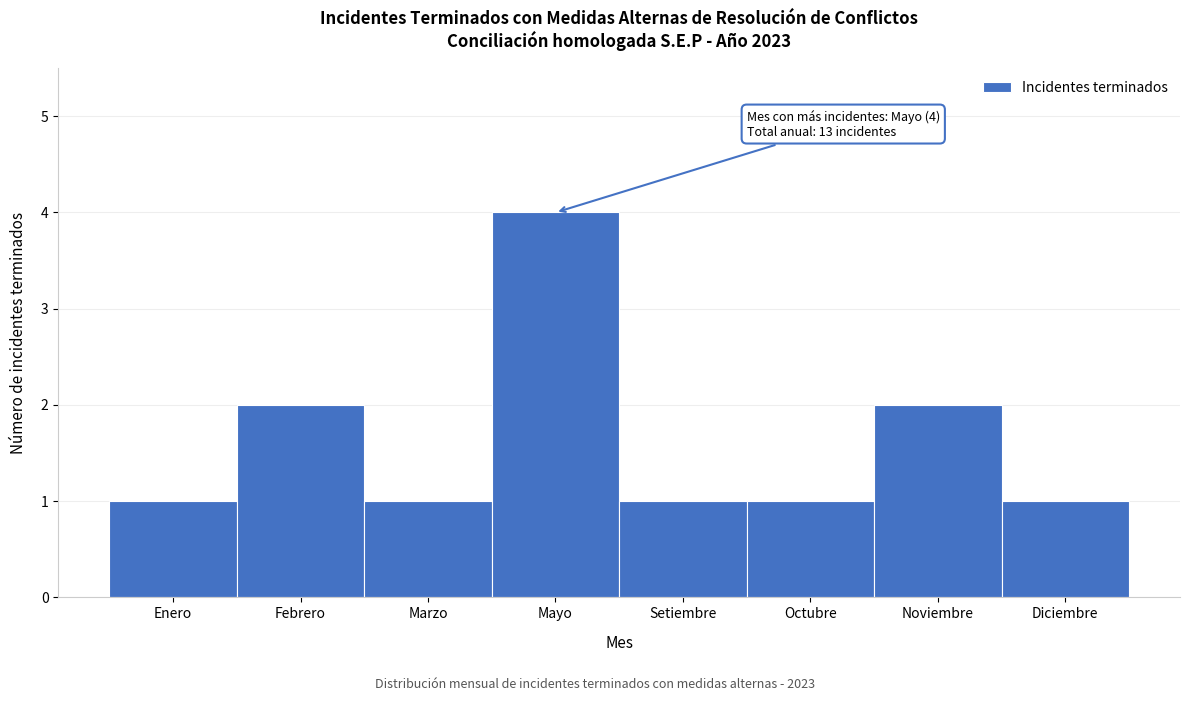

Reading left to right, what are all the values shown in this chart?

Enero=1	Febrero=2	Marzo=1	Mayo=4	Setiembre=1	Octubre=1	Noviembre=2	Diciembre=1